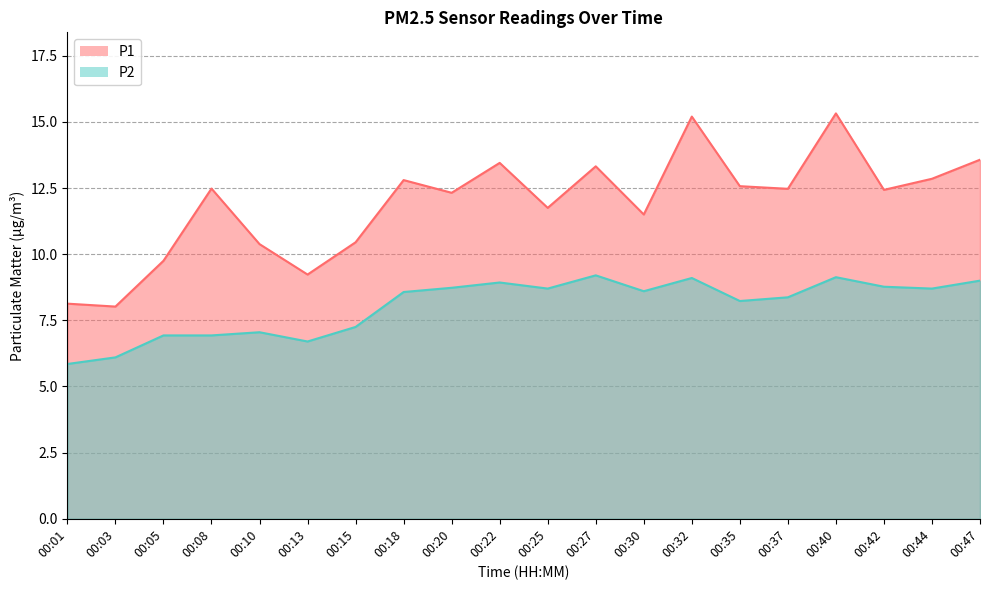

Rank the series at 00:15 from lowest to highest value.

P2, P1